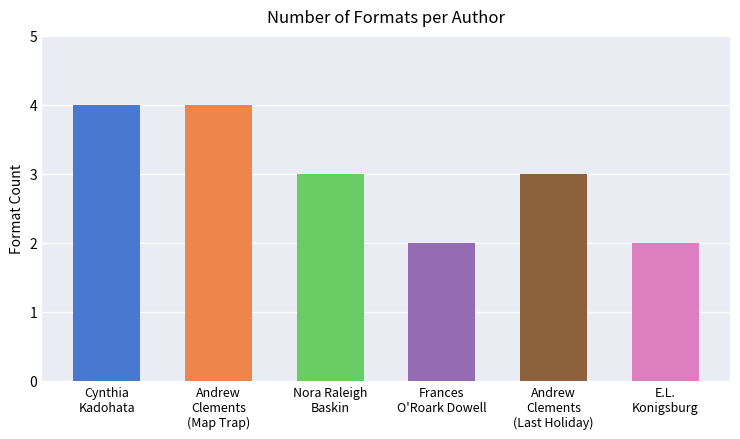

Reading left to right, what are all the values shown in this chart?

4	4	3	2	3	2